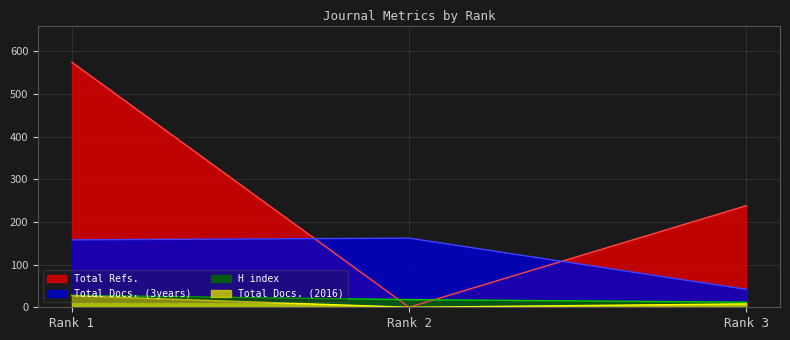

Is the value of Total Docs. (3years) at Rank 1 greater than the value of Total Docs. (2016) at Rank 1?

Yes